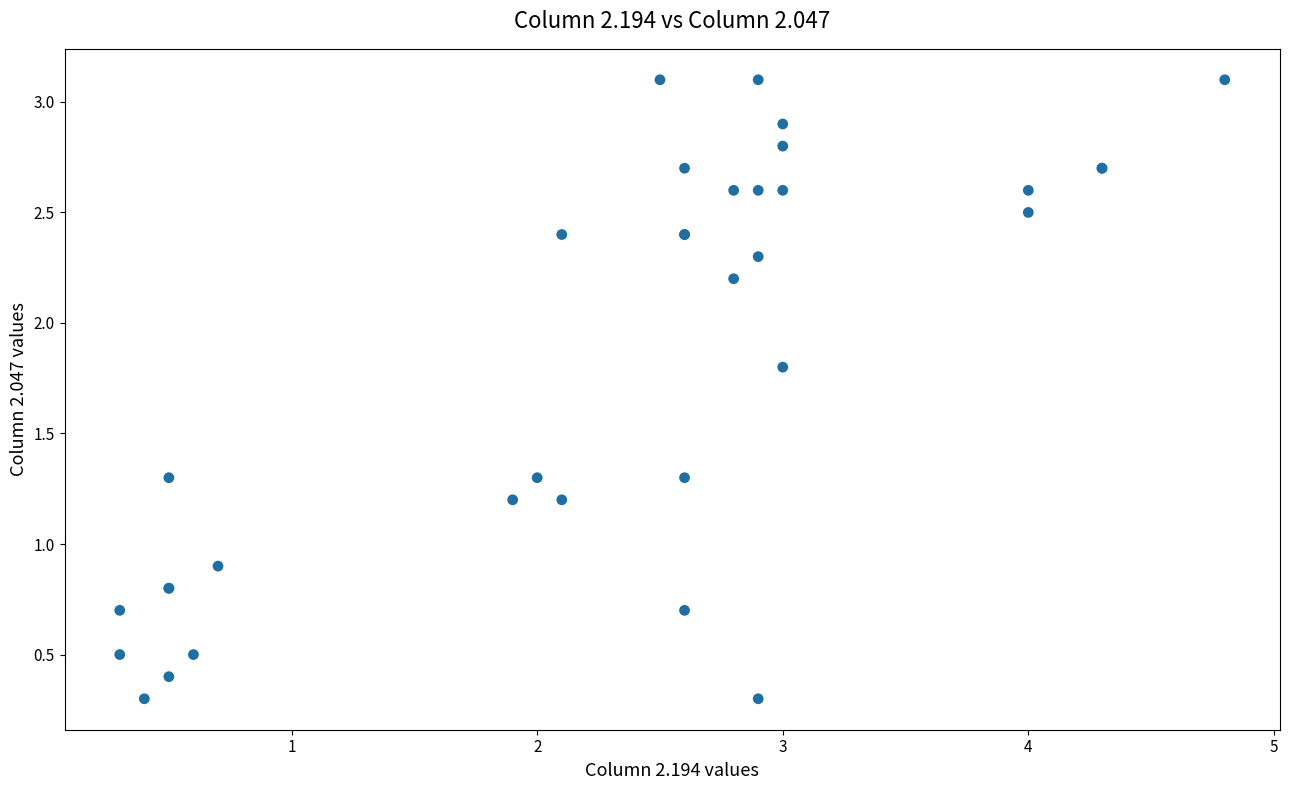

What Y value in the scatter plot is closest to 1?

0.9